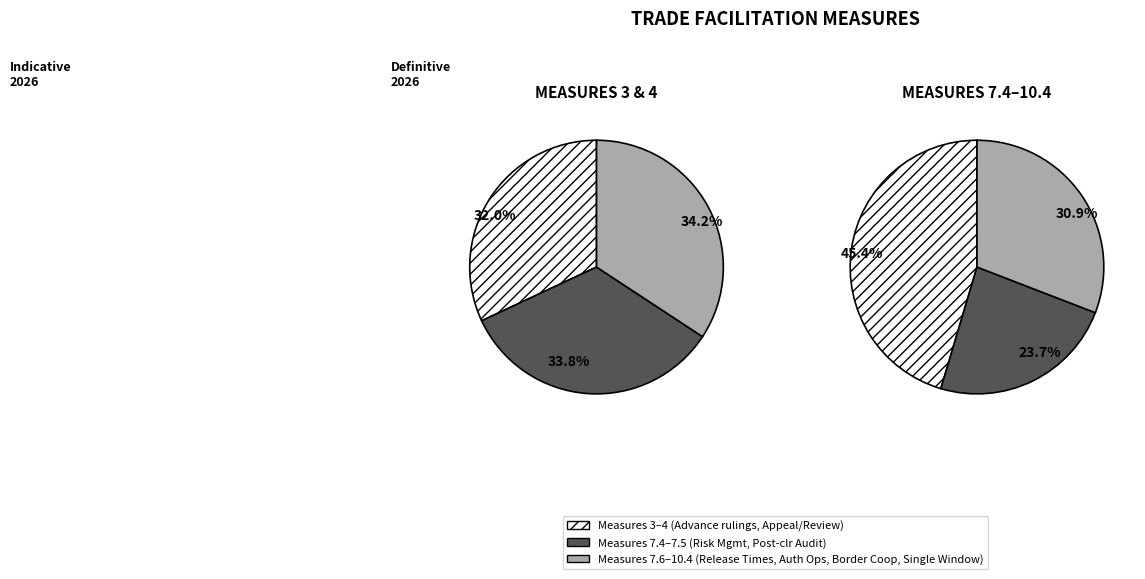

Combined, what portion of the pie is Border Agency Cooperation and Post-clearance audit?

27.9%